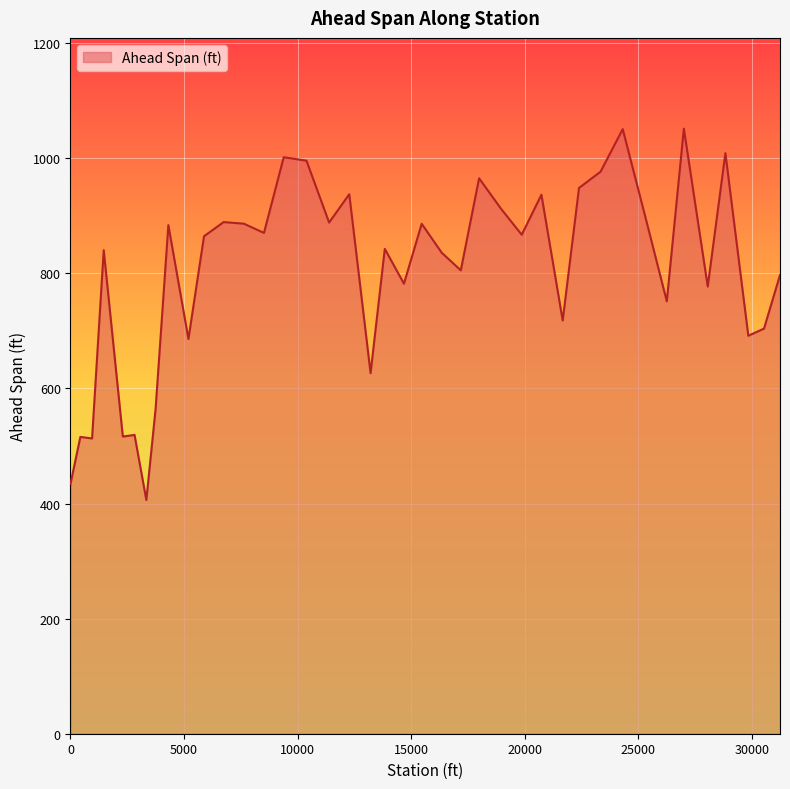

What is the minimum value shown in the chart?

406.2